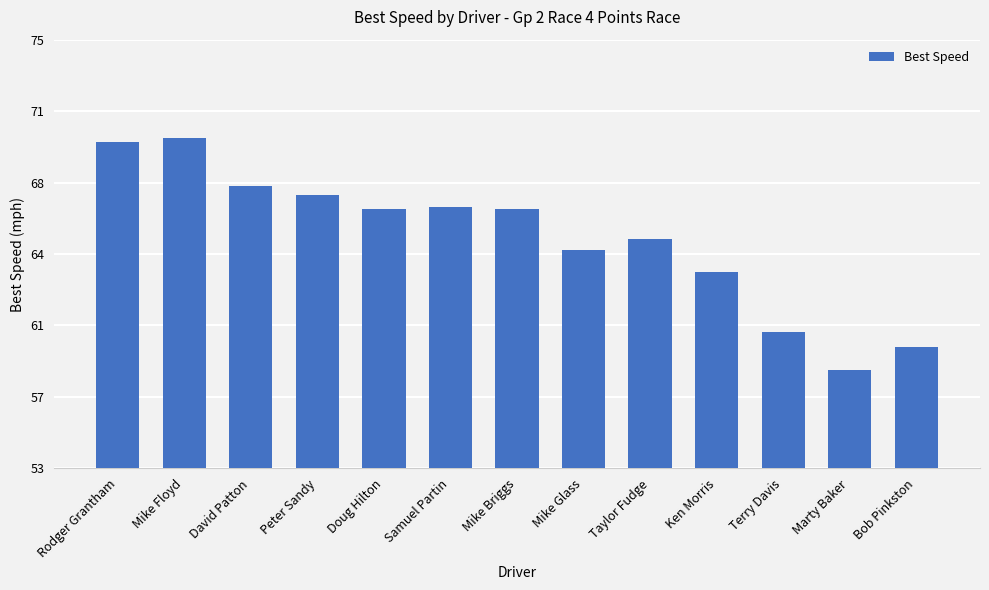

Are the bars horizontal?

No